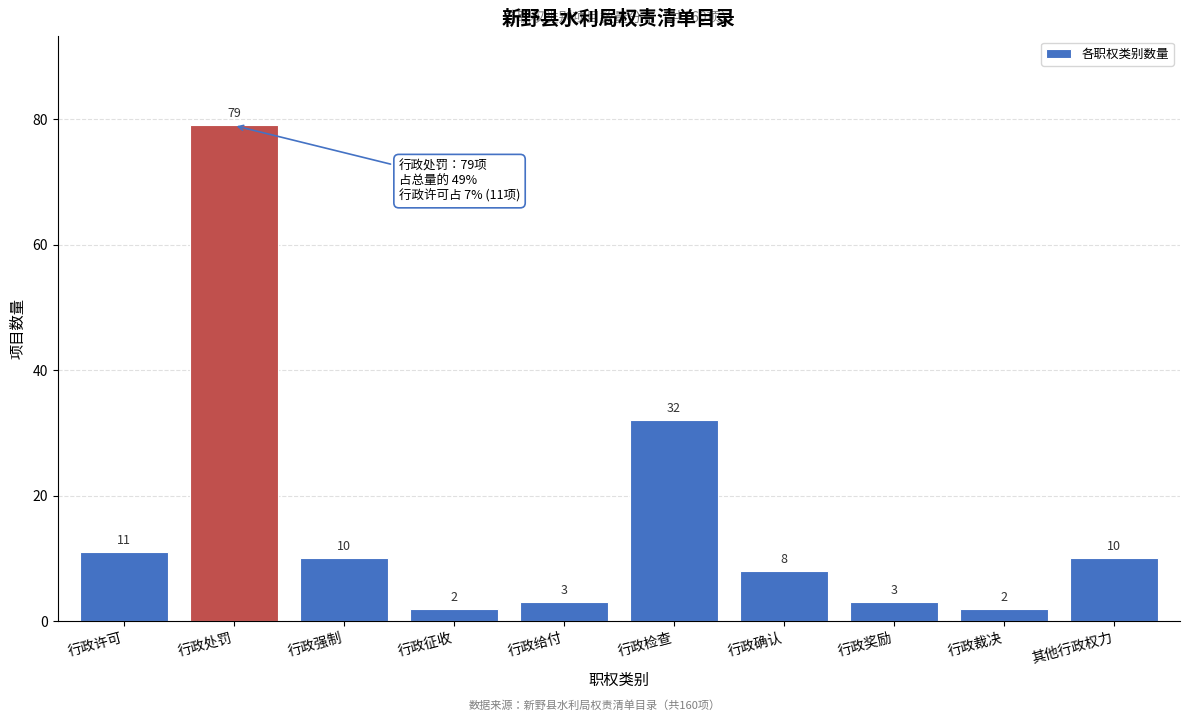

Reading left to right, list all the values displayed in this chart.

11	79	10	2	3	32	8	3	2	10